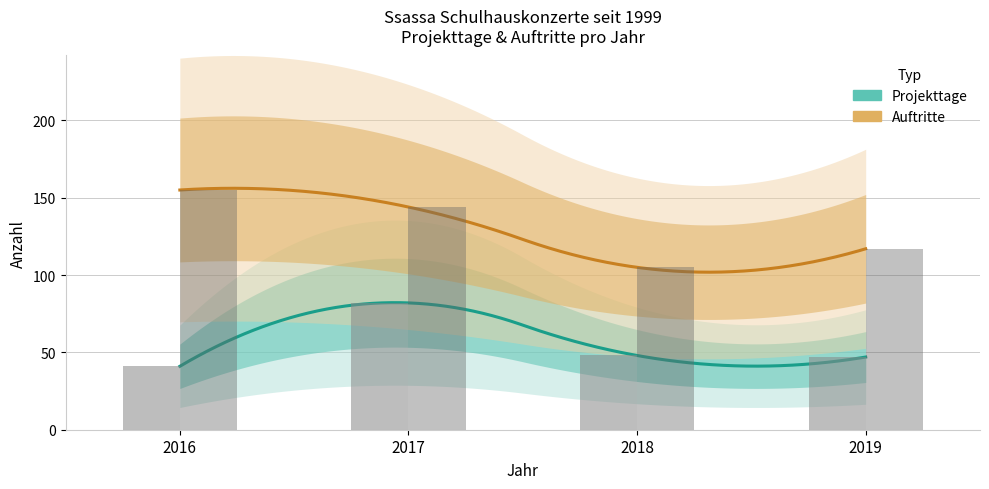

At which label is Projekttage closest to 61?

2018